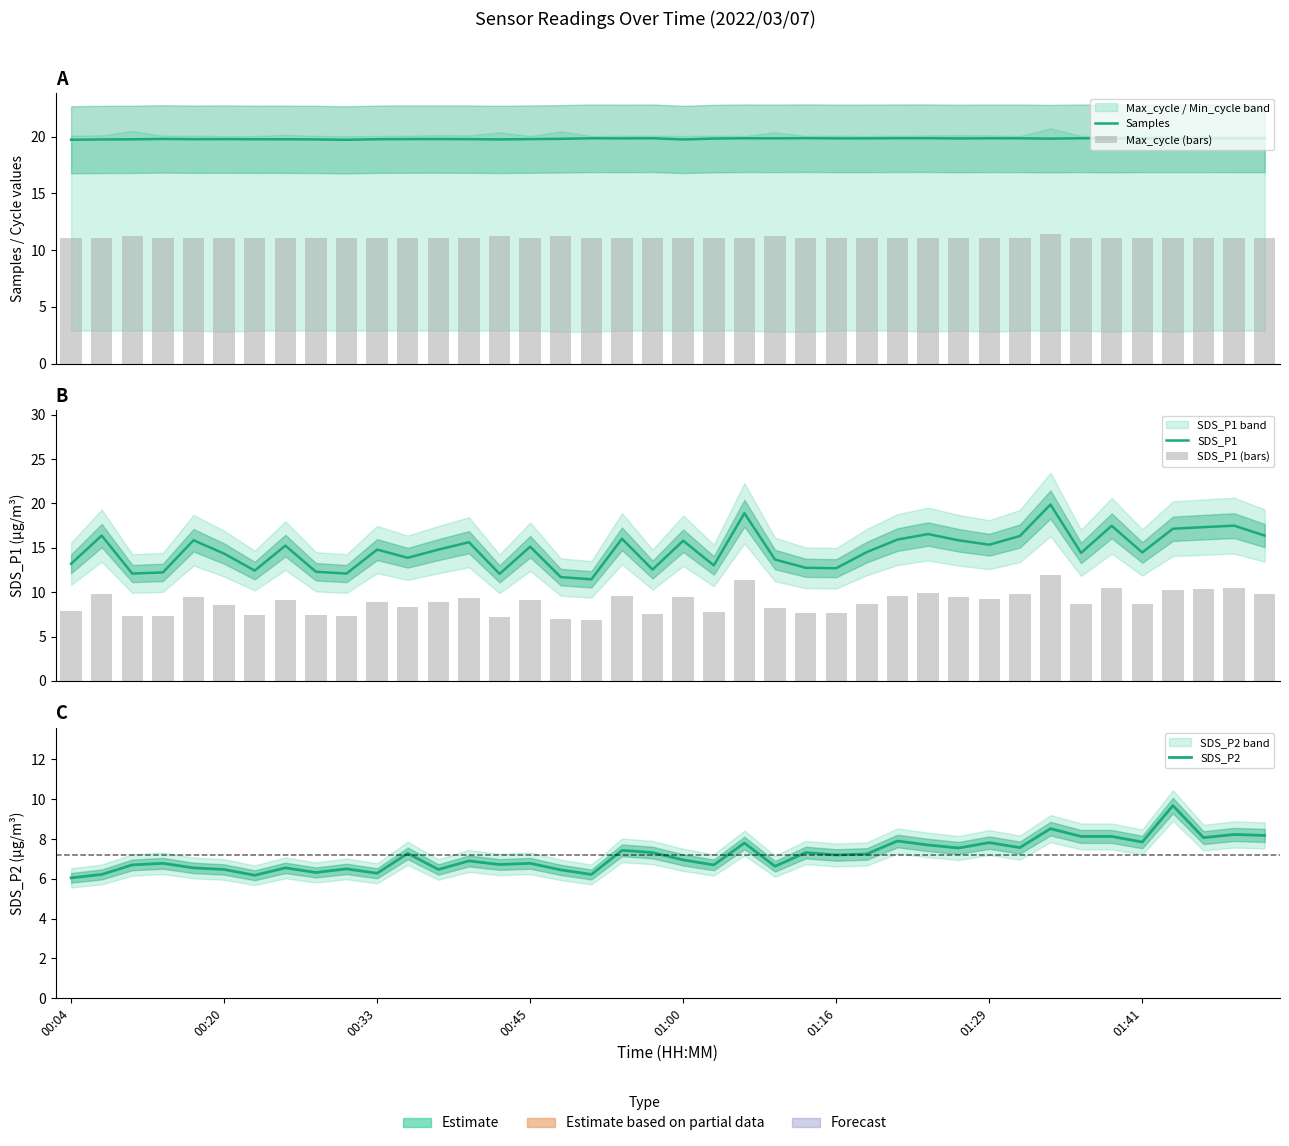

Read the SDS_P1 (bars) value at 00:33.

8.9